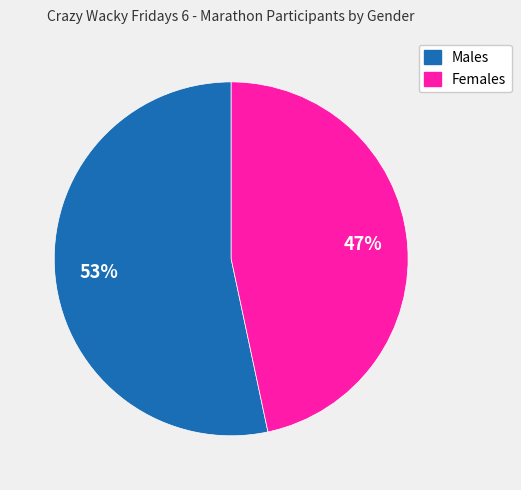

Does any single category account for the majority?

Yes